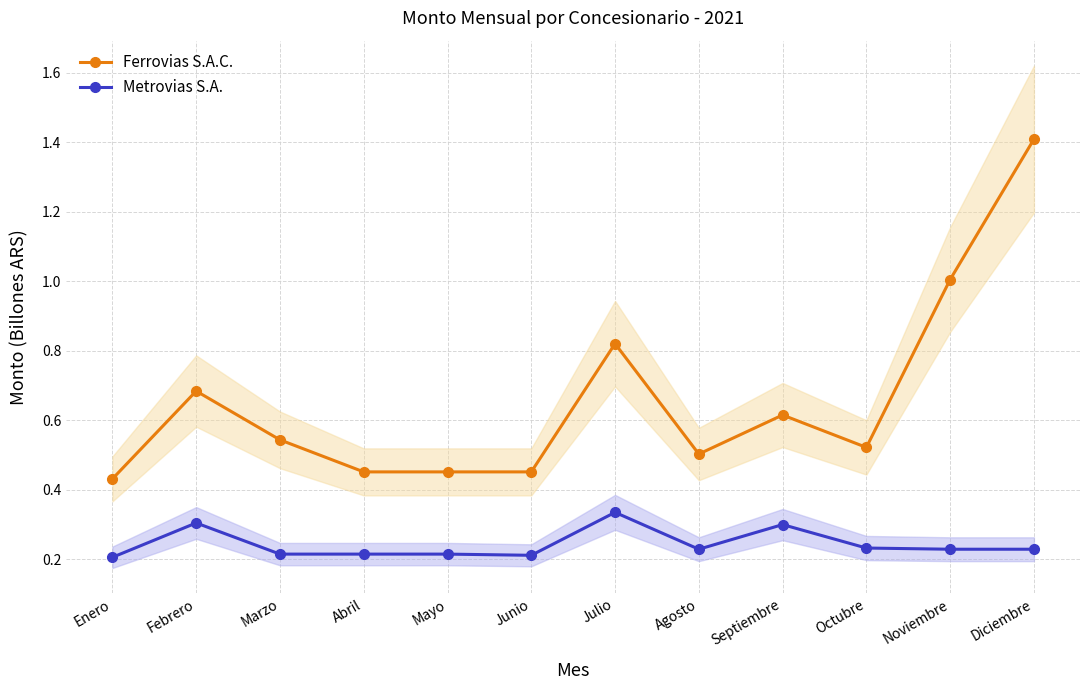

What position from the right is Octubre?

3